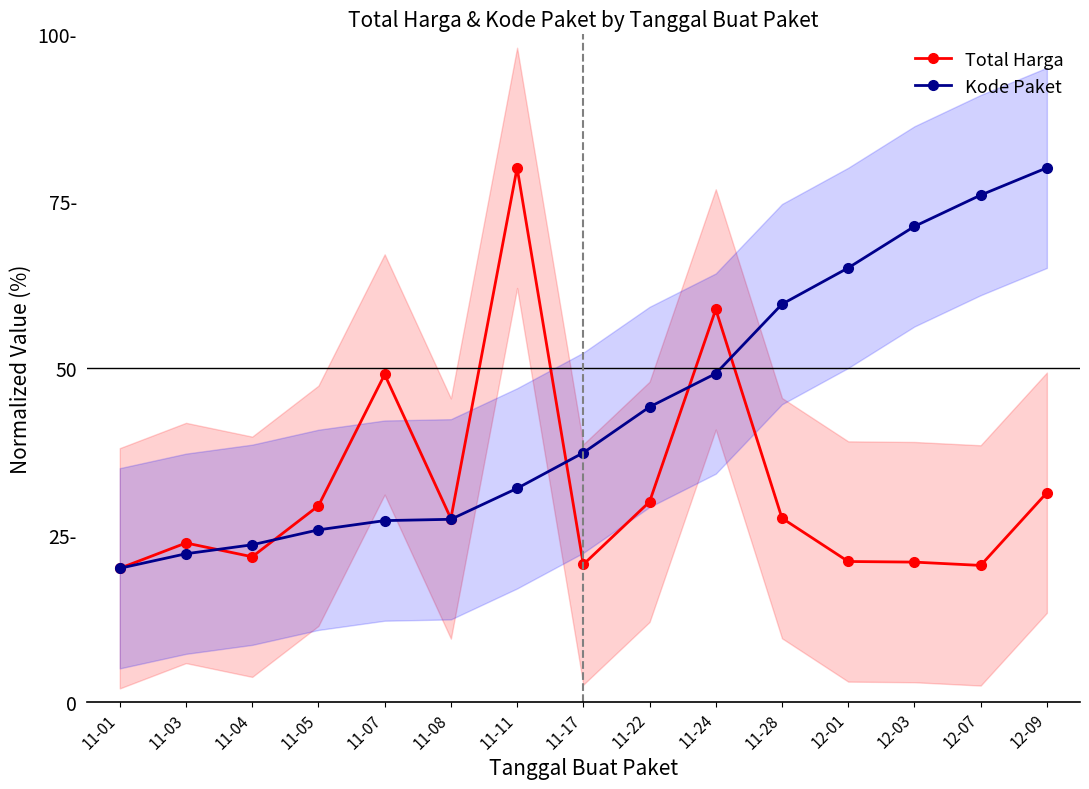

After their last crossing, which series has the higher values: Total Harga or Kode Paket?

Kode Paket